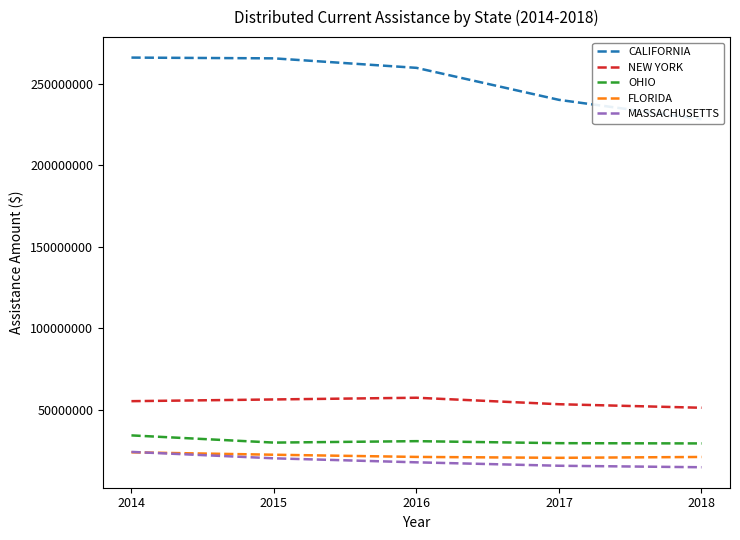

Reading left to right, what are all the values shown in this chart?

CALIFORNIA: 2014=266006534	2015=265537985	2016=259719078	2017=240101918	2018=228250660
NEW YORK: 2014=55461062	2015=56514179	2016=57558036	2017=53585628	2018=51423087
OHIO: 2014=34484084	2015=30072643	2016=30952894	2017=29719057	2018=29564452
FLORIDA: 2014=24114143	2015=22631088	2016=21292634	2017=20743118	2018=21269366
MASSACHUSETTS: 2014=24368278	2015=20438613	2016=17980695	2017=15882660	2018=14970873